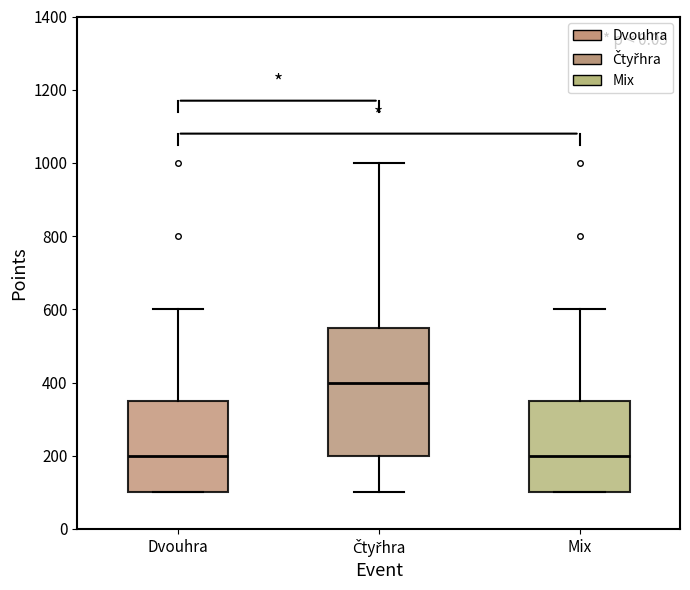

Reading left to right, transcribe this box plot: for each box, give where its median line is, the range the box spans, and where its two whiskers end, as read against the y-axis. The values are not printed on the chart, so give them approximately, as read against the axis.

Dvouhra: median 200, box 100 to 360, whiskers 100 to 600
Čtyřhra: median 400, box 200 to 560, whiskers 100 to 1000
Mix: median 200, box 100 to 360, whiskers 100 to 600